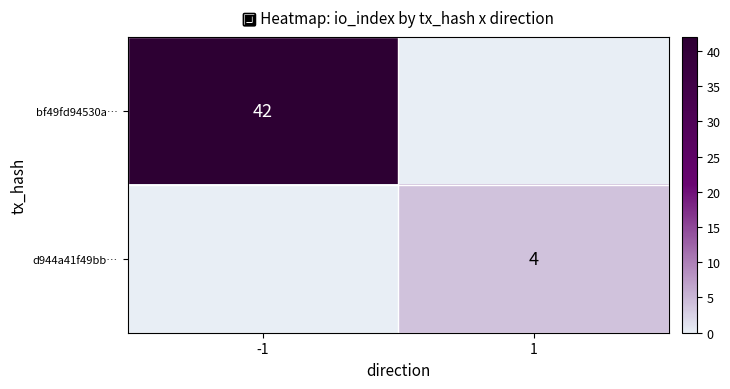

How many values in the bf49fd94530a… series are below 42?

1